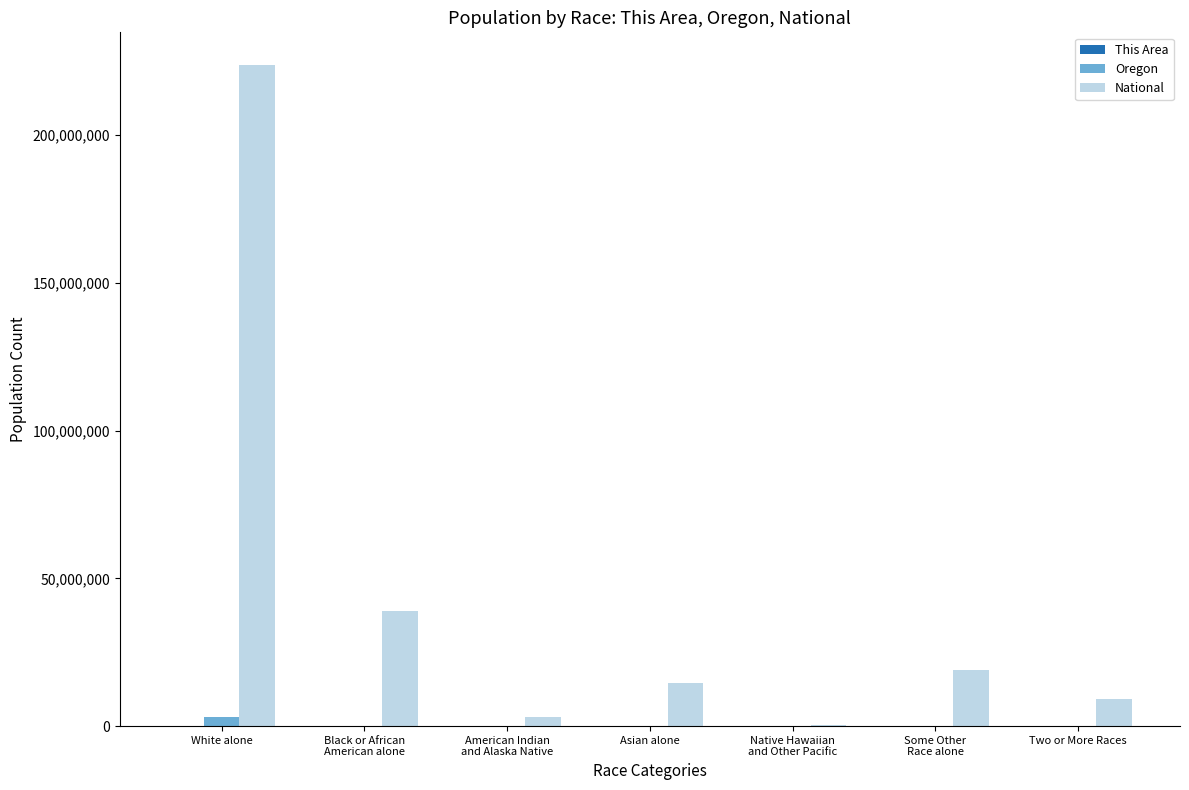

What is the maximum value shown in the chart?

223553265